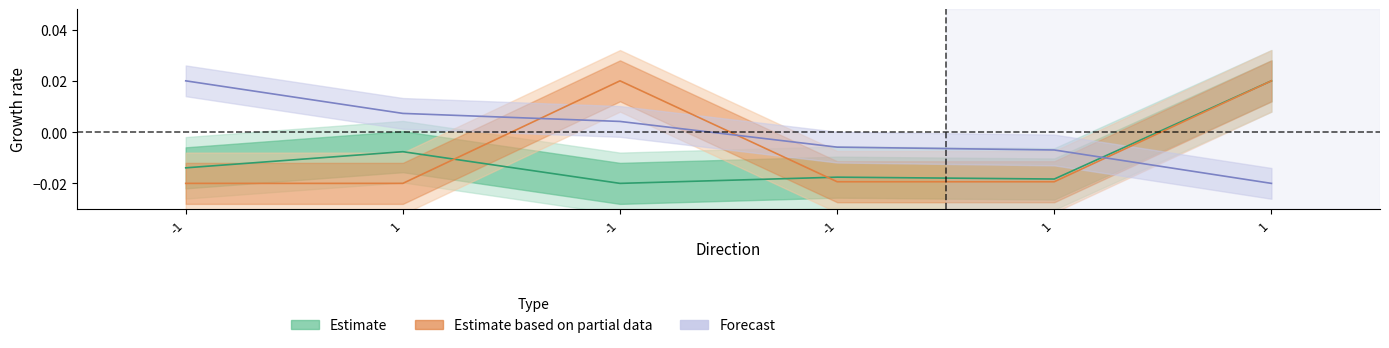

What is the label of the 3rd point from the right?

-1